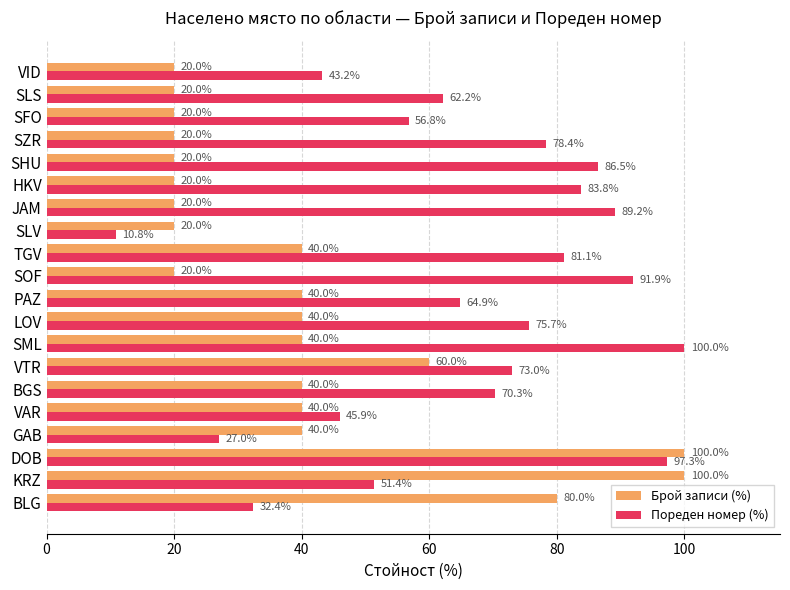

What is the spread (max minus min) of values at LOV?

35.7